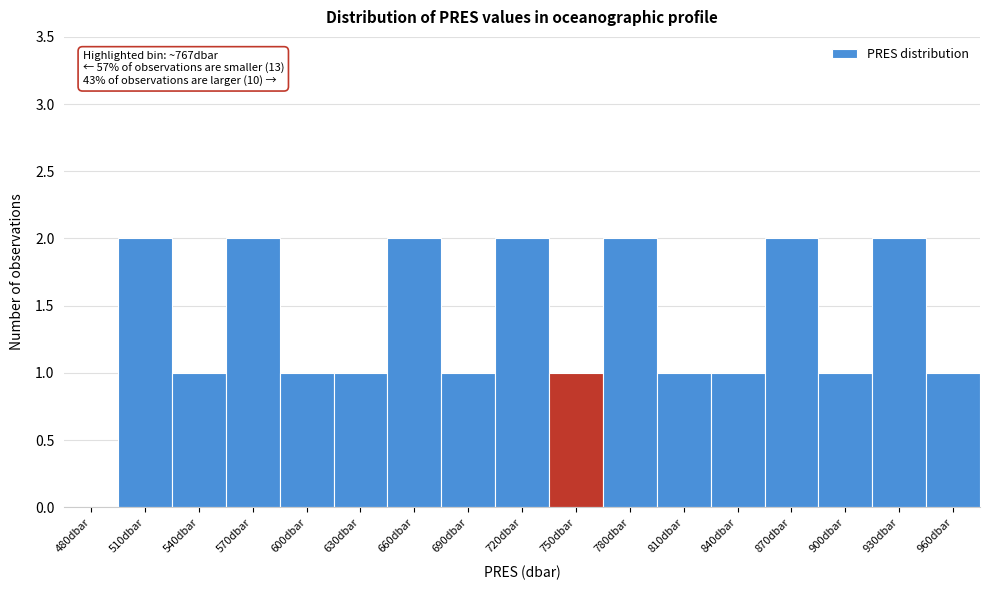

Reading left to right, extract all data points from this chart.

480dbar=0	510dbar=2	540dbar=1	570dbar=2	600dbar=1	630dbar=1	660dbar=2	690dbar=1	720dbar=2	750dbar=1	780dbar=2	810dbar=1	840dbar=1	870dbar=2	900dbar=1	930dbar=2	960dbar=1